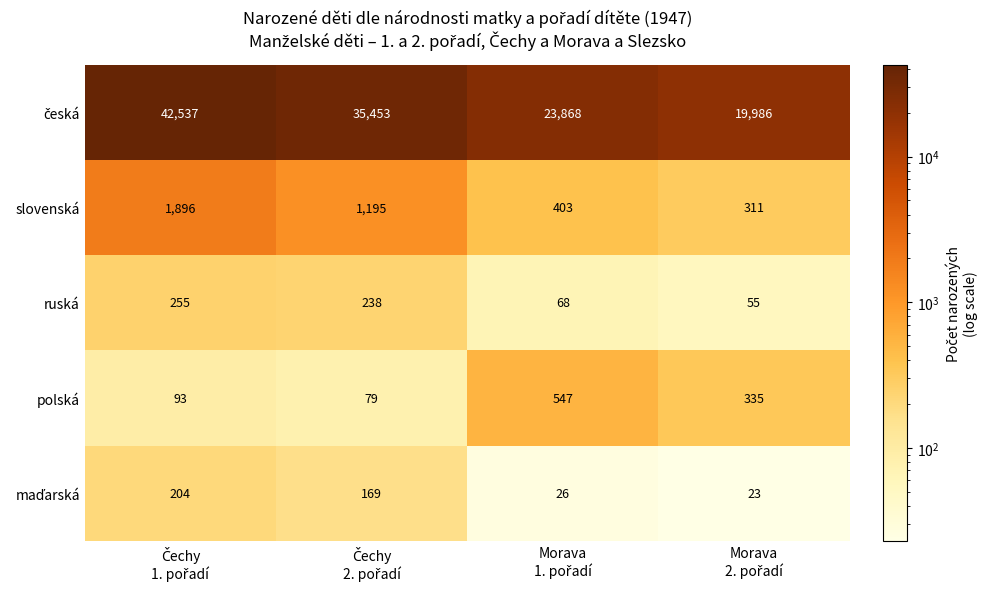

What is the smallest value displayed?

23